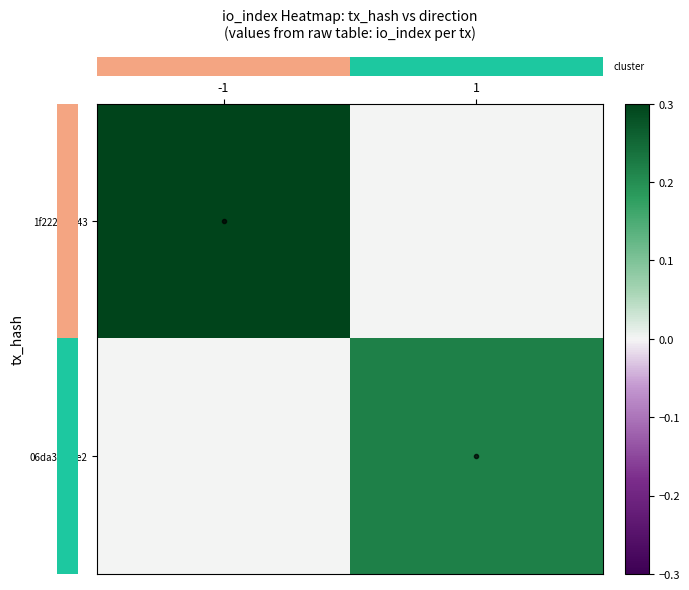

What is the total value across all series at 1?

0.2